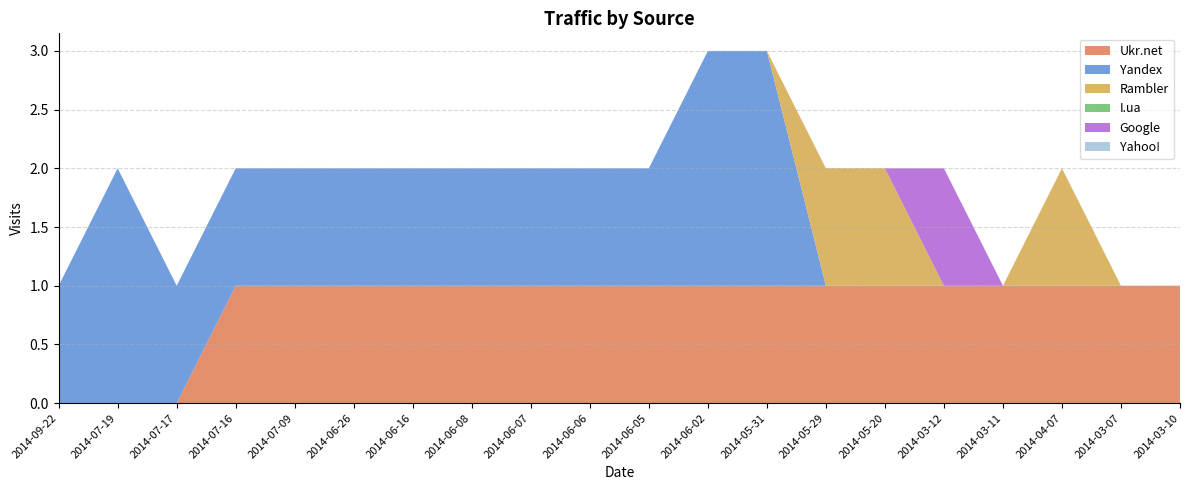

Reading left to right, transcribe all the data shown in this chart.

Ukr.net: 0	0	0	1	1	1	1	1	1	1	1	1	1	1	1	1	1	1	1	1
Yandex: 1	2	1	1	1	1	1	1	1	1	1	2	2	0	0	0	0	0	0	0
Rambler: 0	0	0	0	0	0	0	0	0	0	0	0	0	1	1	0	0	1	0	0
I.ua: 0	0	0	0	0	0	0	0	0	0	0	0	0	0	0	0	0	0	0	0
Google: 0	0	0	0	0	0	0	0	0	0	0	0	0	0	0	1	0	0	0	0
Yahoo!: 0	0	0	0	0	0	0	0	0	0	0	0	0	0	0	0	0	0	0	0